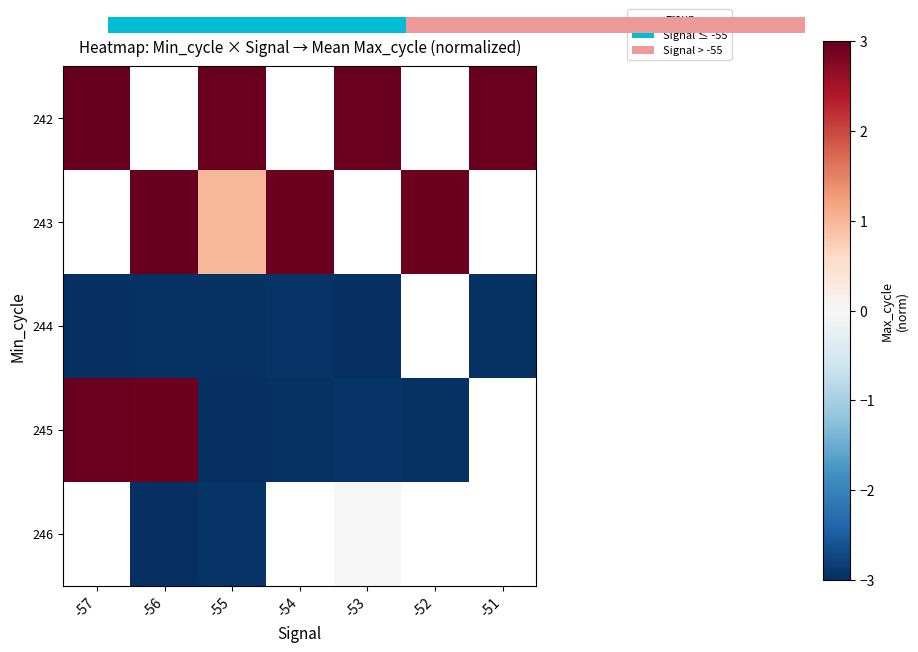

How many values in 244 are below zero?

6